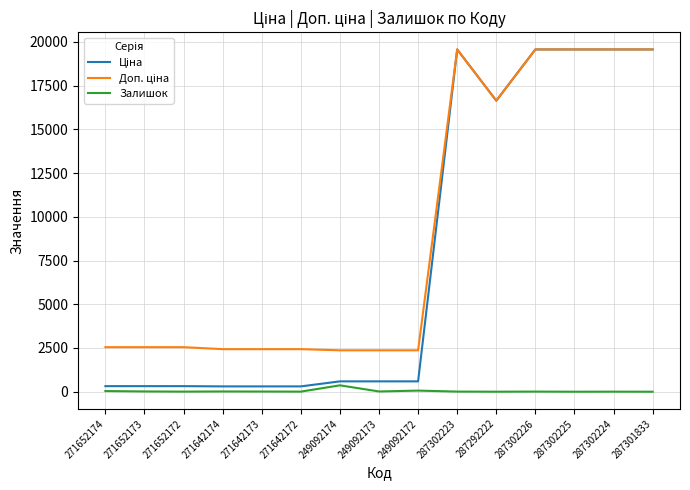

True or false: Залишок has a value of 63.0 at 249092172.

True